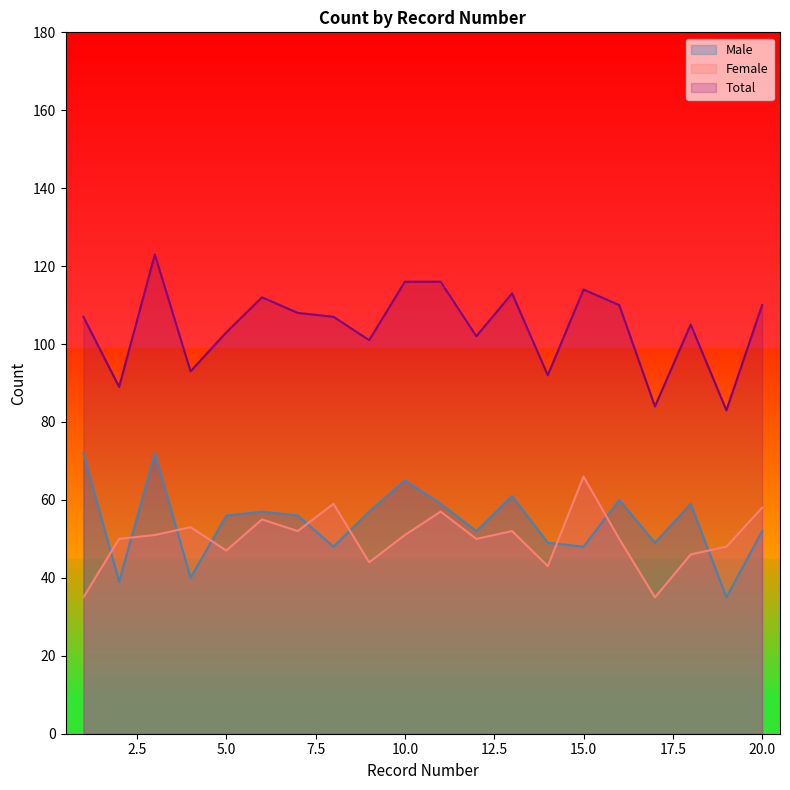

The Female series shows 66 at 15.0. True or false?

True